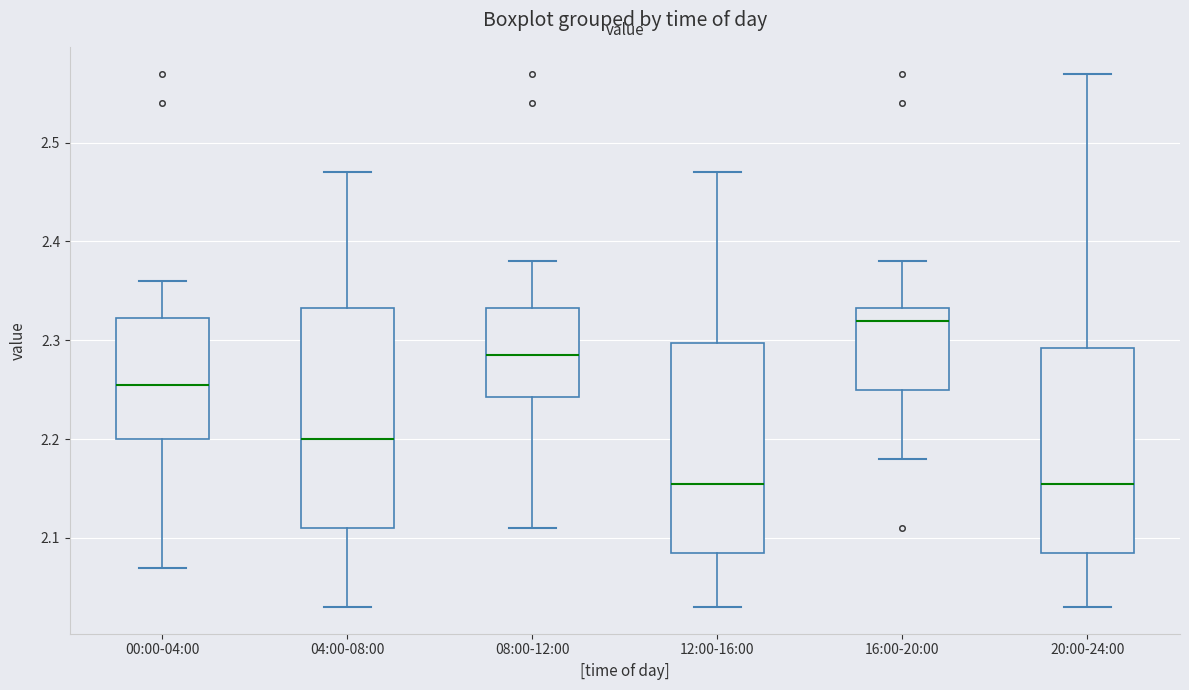

Which box is the tallest, from its lower edge to its upper edge?

04:00-08:00